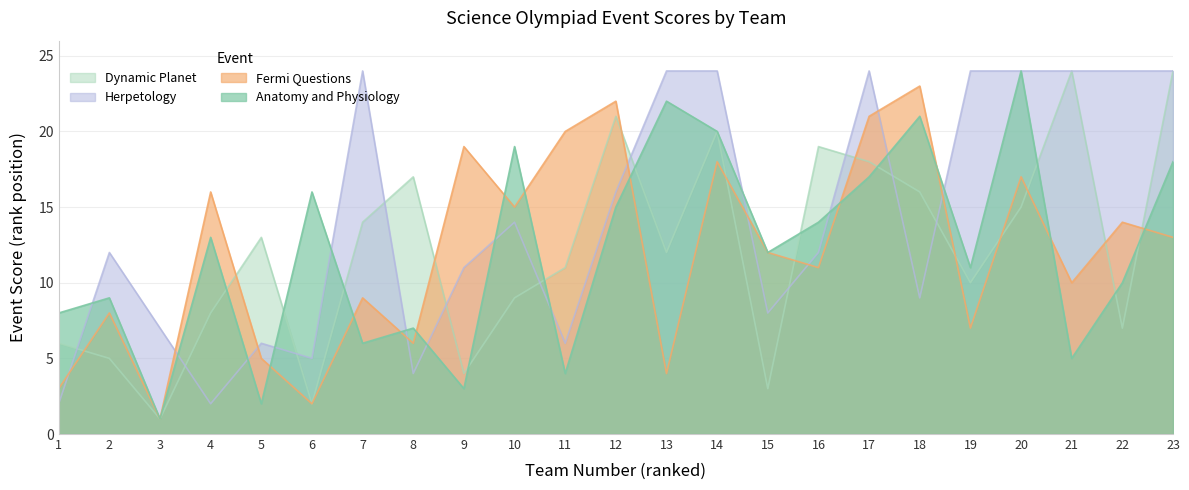

How many interior local valleys does the Anatomy and Physiology series have?

8